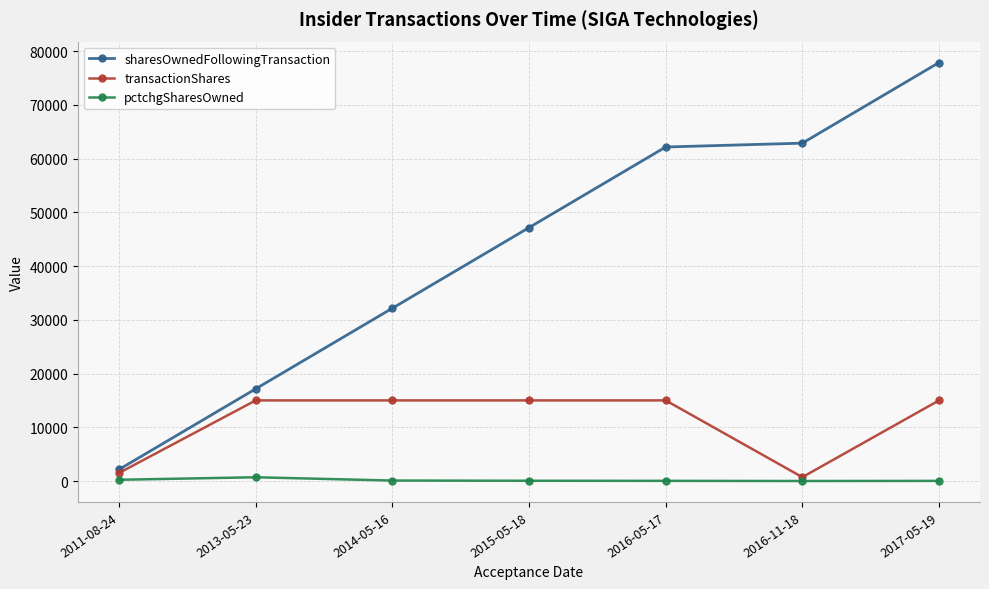

What is the difference between the second highest and minimum values in the transactionShares series?

14285